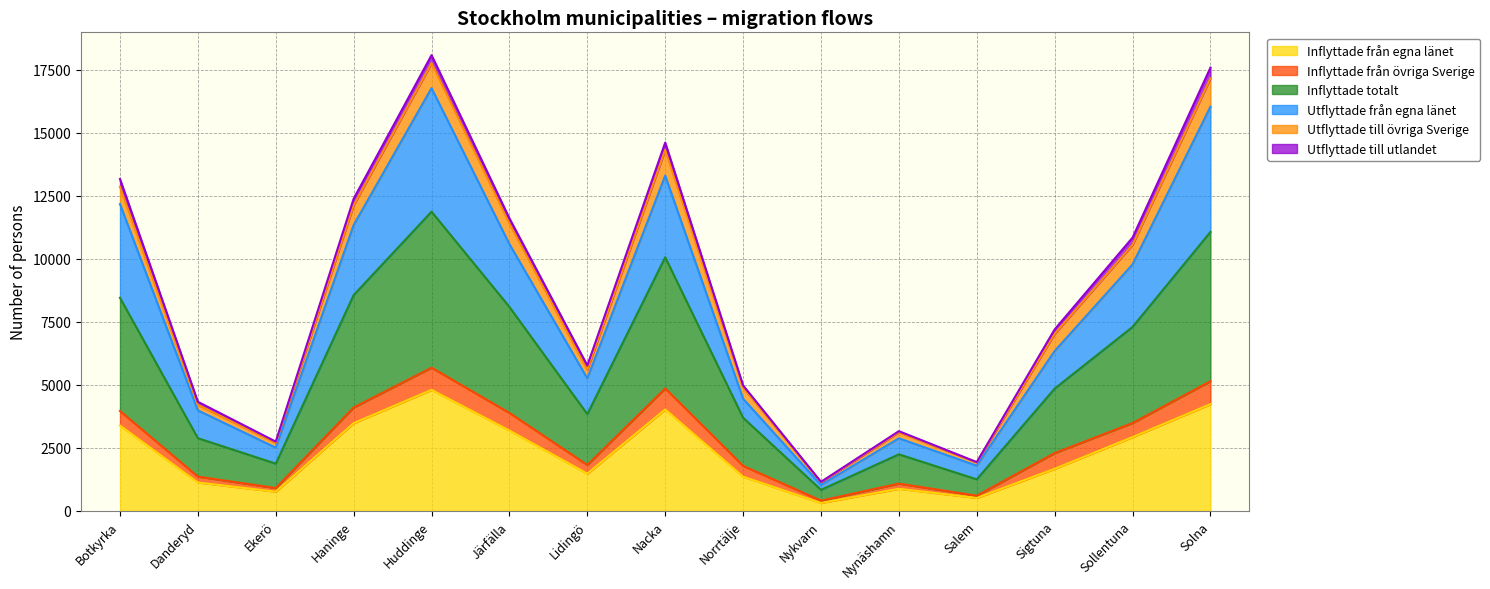

Is the value of Inflyttade totalt at Salem greater than the value of Utflyttade från egna länet at Nynäshamn?

No